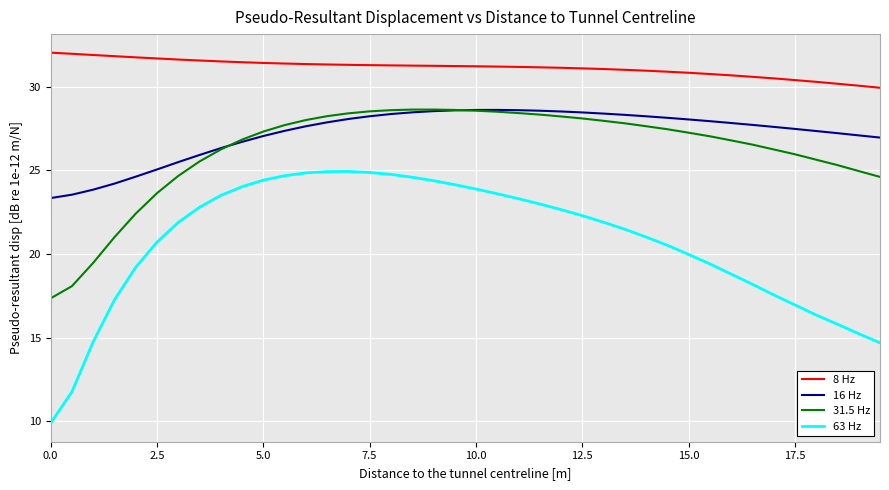

What is the maximum value for 16 Hz?

28.6